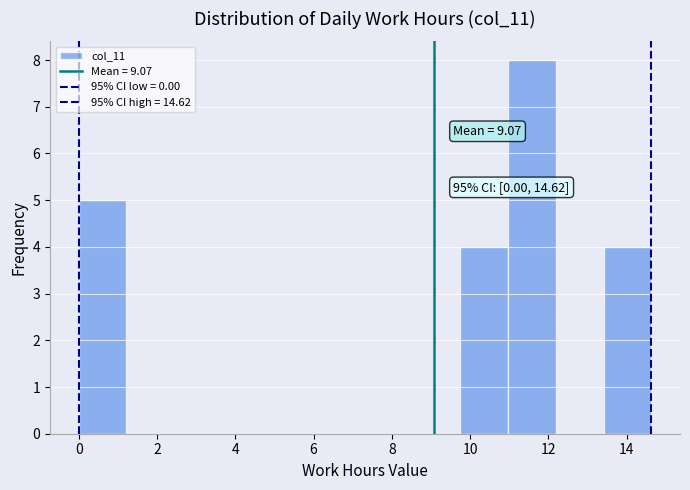

Which range on the x-axis has the tallest bar?

11.0 to 12.2